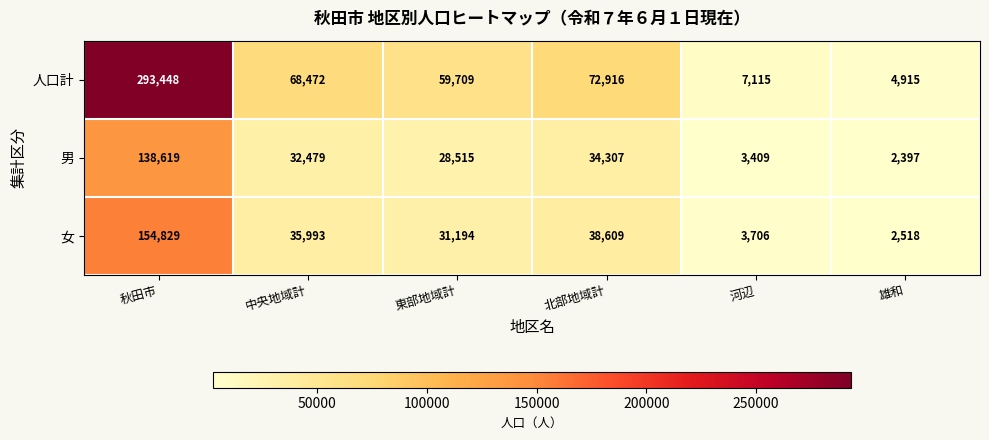

What is the spread (max minus min) of values at 雄和?

2518